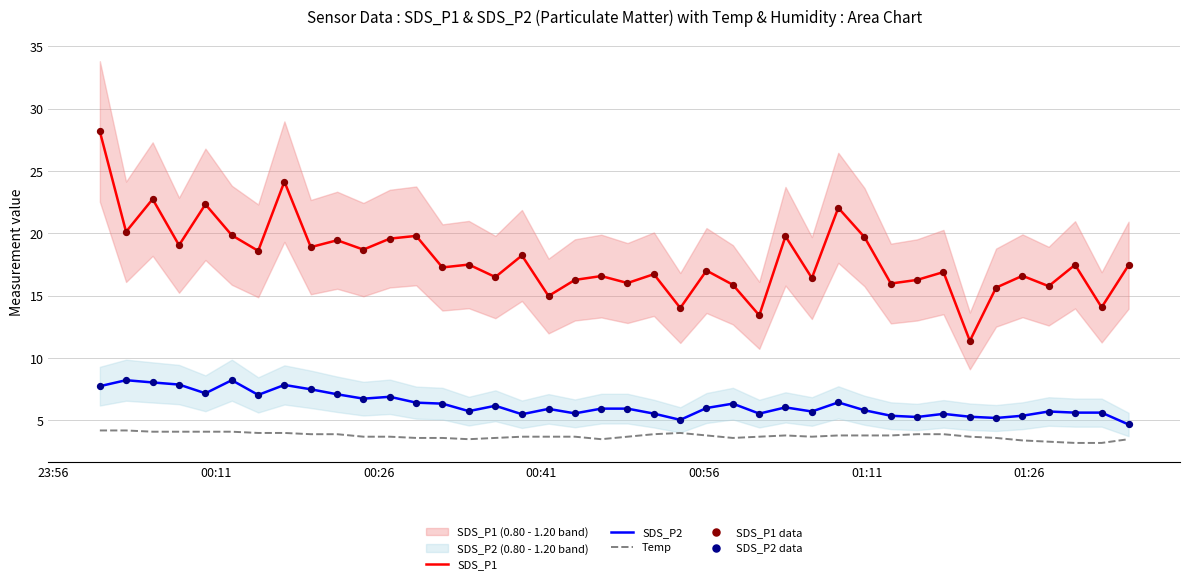

What are all the series names shown in the legend?

SDS_P1, SDS_P2, Temp, SDS_P1 data, SDS_P2 data